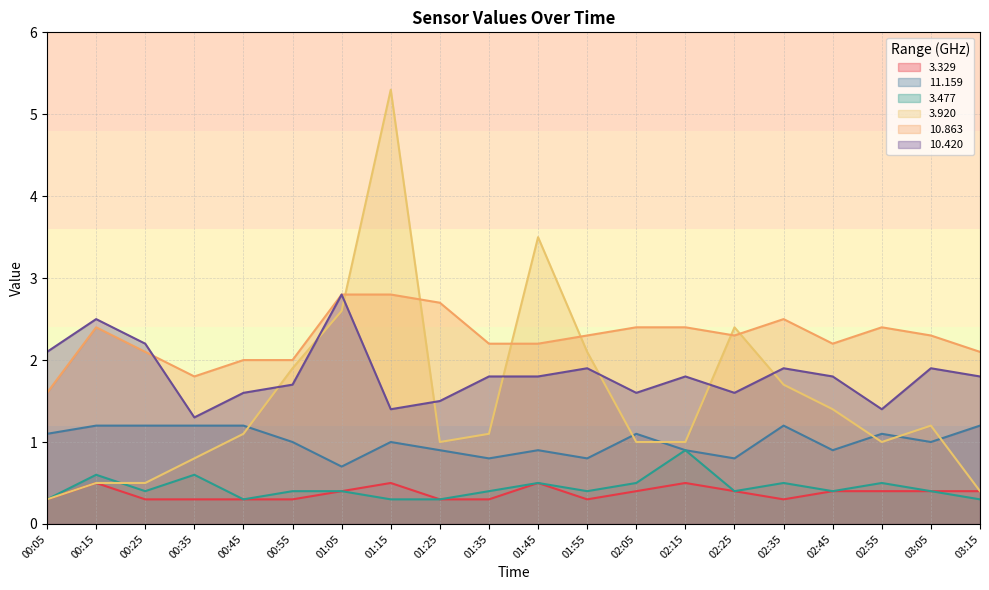

Is it true that 3.329 equals 0.5 at 00:15?

True